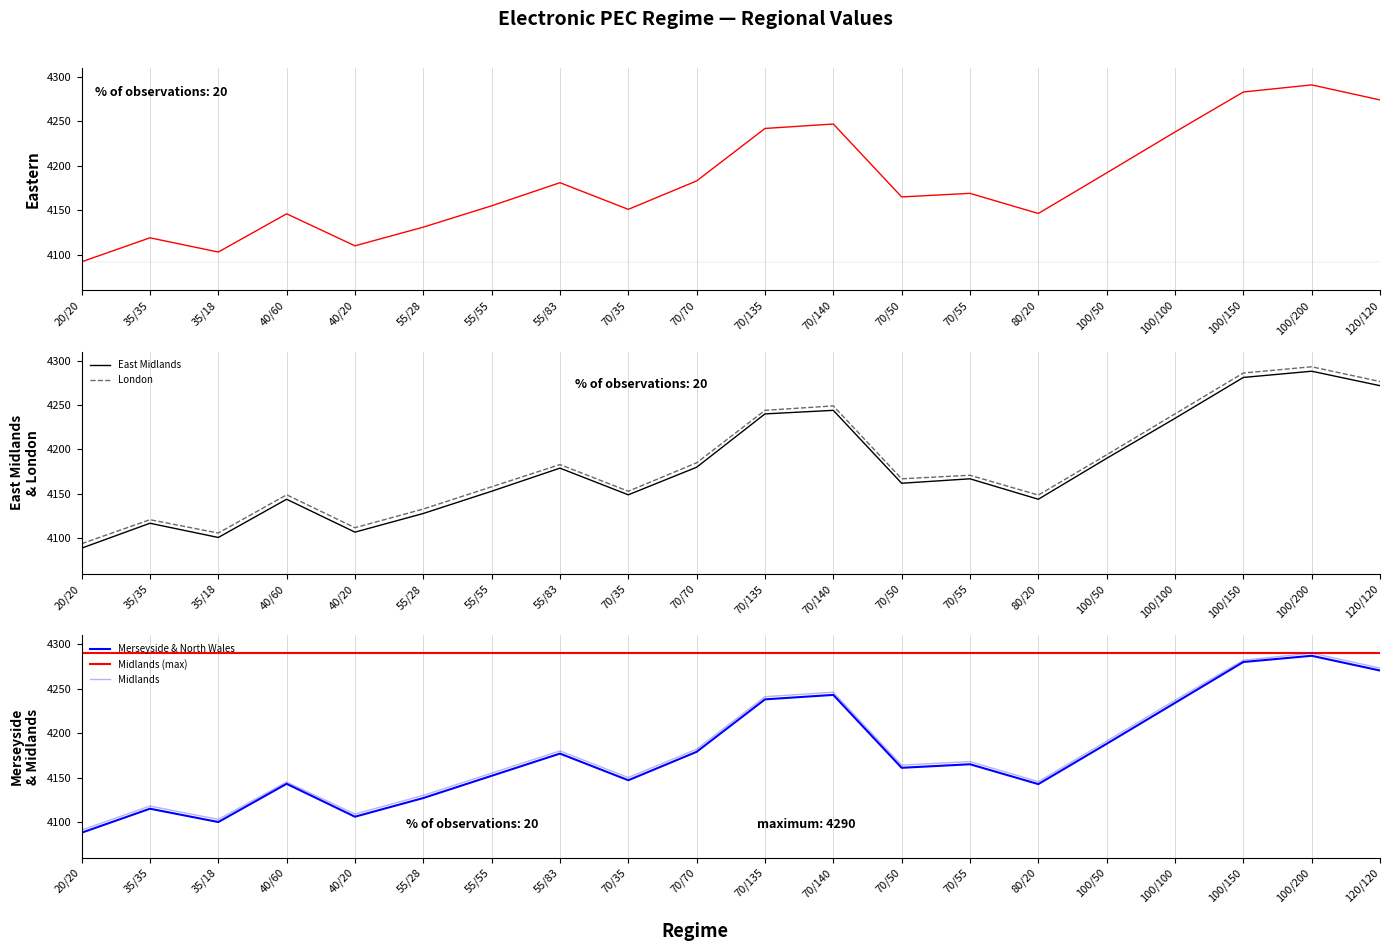

At which label is London closest to 4193?

100/50